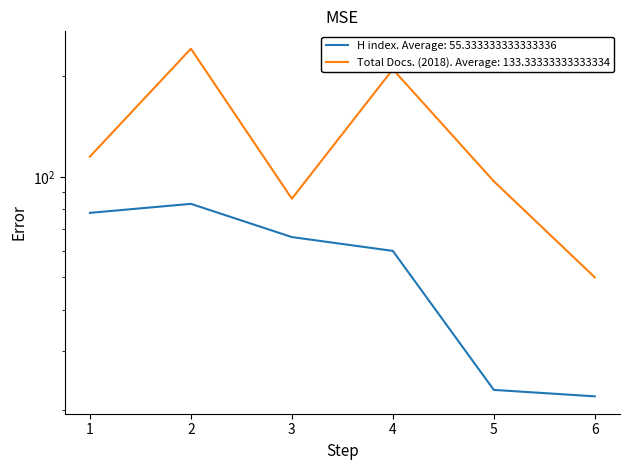

What is the difference between the maximum and minimum values in the Total Docs. (2018) series?

192